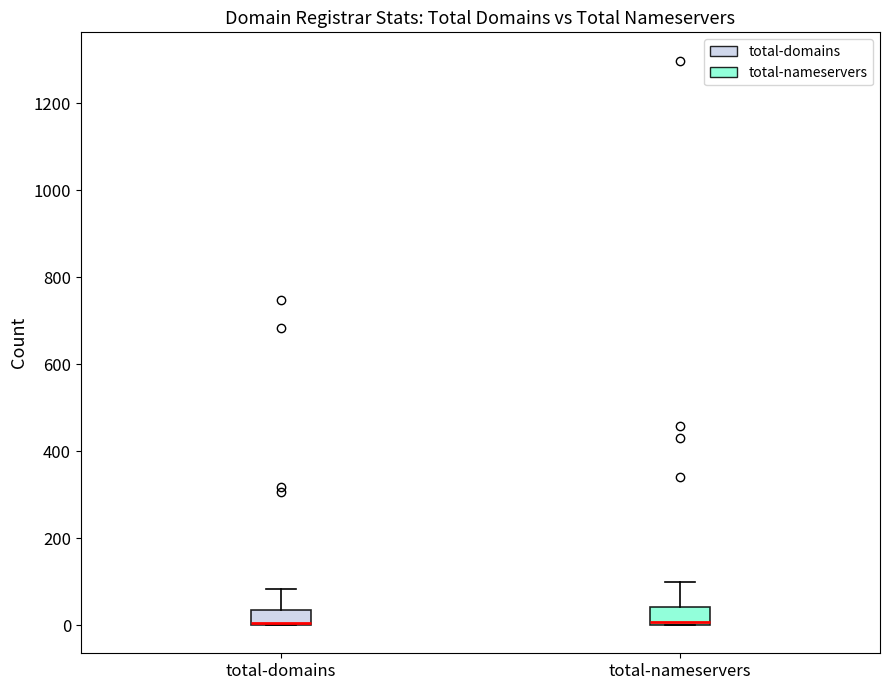

Reading left to right, read every box against the y-axis: the position of its median line, the range the box covers, and the ends of its whiskers. The values are not printed on the chart, so give them approximately, as read against the axis.

total-domains: median 0 (drawn on the box's lower edge), box 0 to 40, whiskers 0 to 80
total-nameservers: median 0 (just above the box's lower edge), box 0 to 40, whiskers 0 to 100